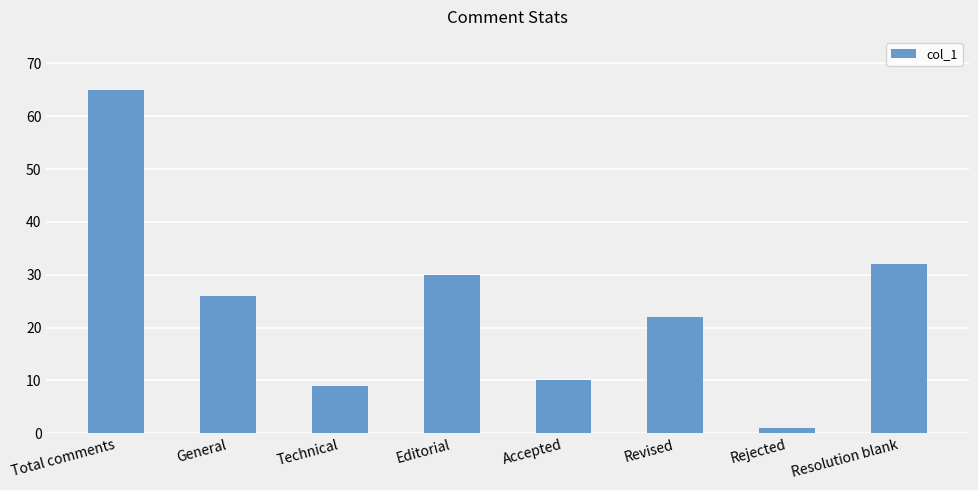

Reading left to right, transcribe all the data shown in this chart.

65	26	9	30	10	22	1	32